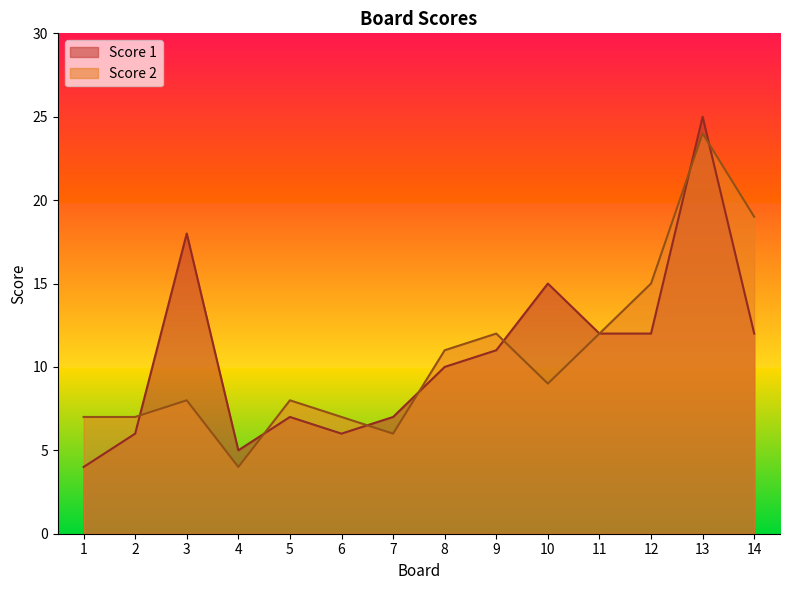

True or false: Score 1 has a value of 4 at 1.

True